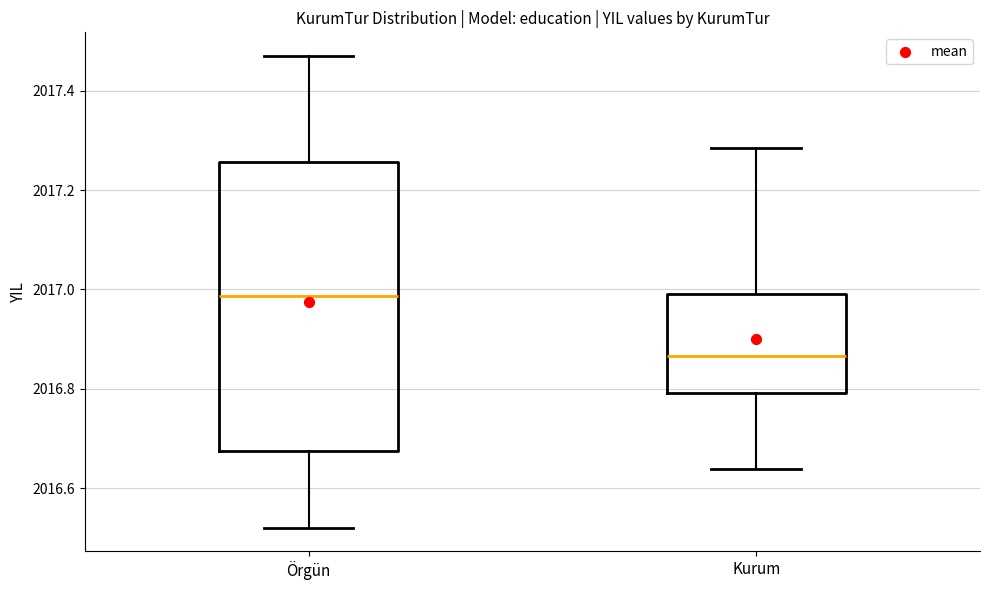

Reading left to right, read every box against the y-axis: the position of its median line, the range the box covers, and the ends of its whiskers. The values are not printed on the chart, so give them approximately, as read against the axis.

Örgün: median 2016.98, box 2016.68 to 2017.26, whiskers 2016.52 to 2017.46
Kurum: median 2016.86, box 2016.80 to 2017.00, whiskers 2016.64 to 2017.28